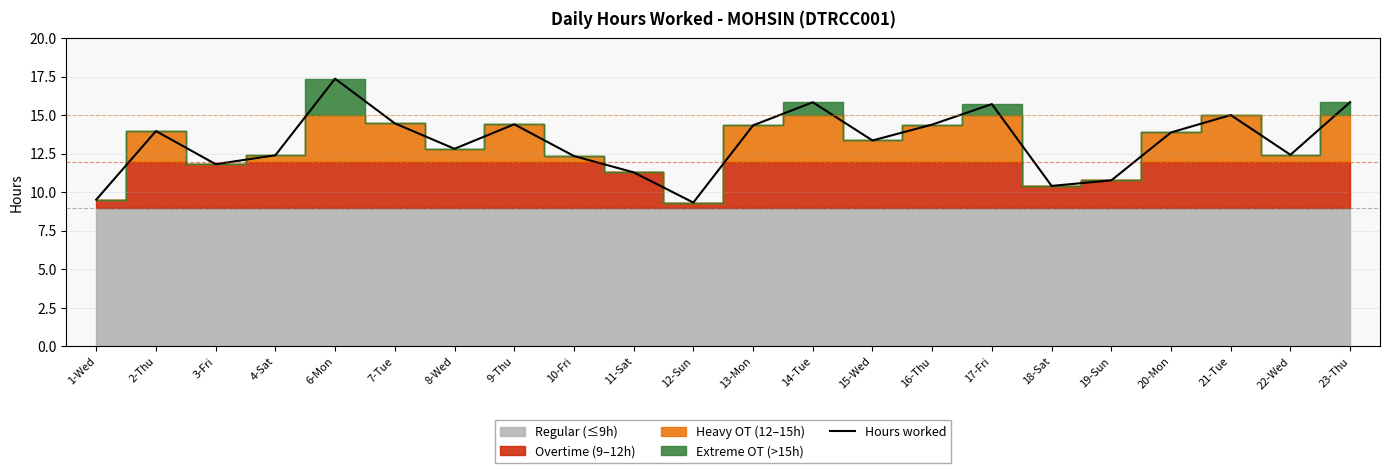

Reading right to left, transcribe all the data shown in this chart.

15.9	12.4	15.0	13.9	10.8	10.4	15.7	14.4	13.4	15.8	14.3	9.3	11.3	12.4	14.4	12.8	14.5	17.4	12.4	11.8	14.0	9.5